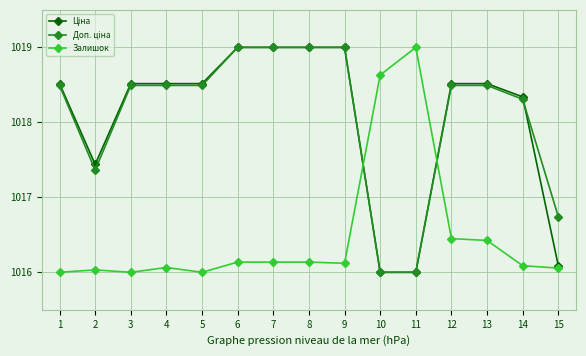

What is the difference between the highest and lowest values at 7?

2.9